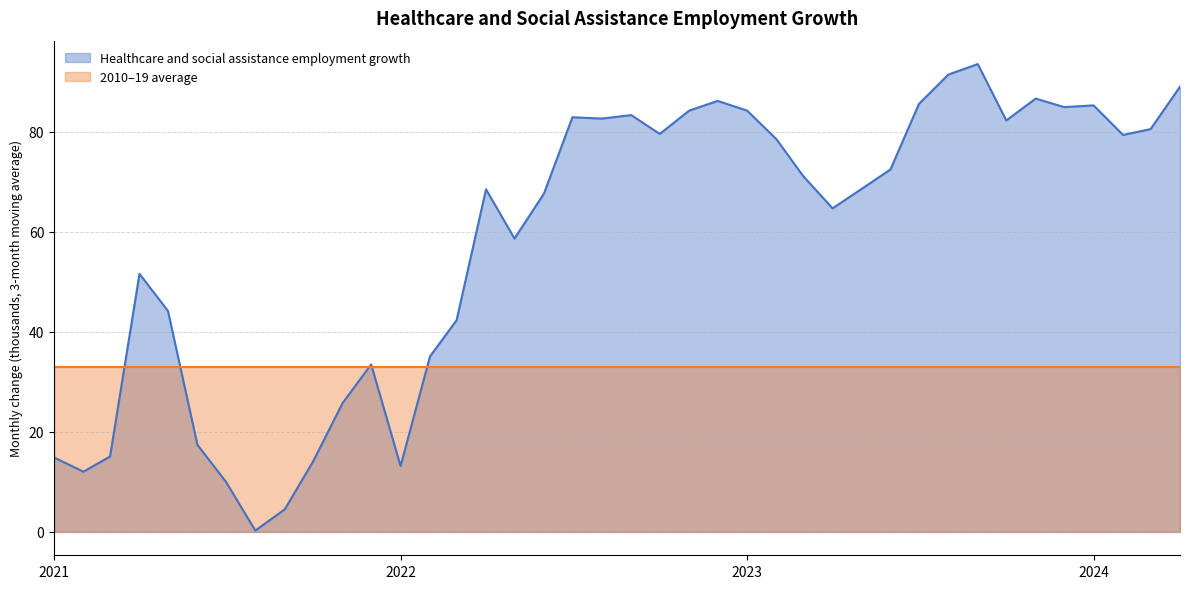

Does the chart display data point markers on the line(s)?

No